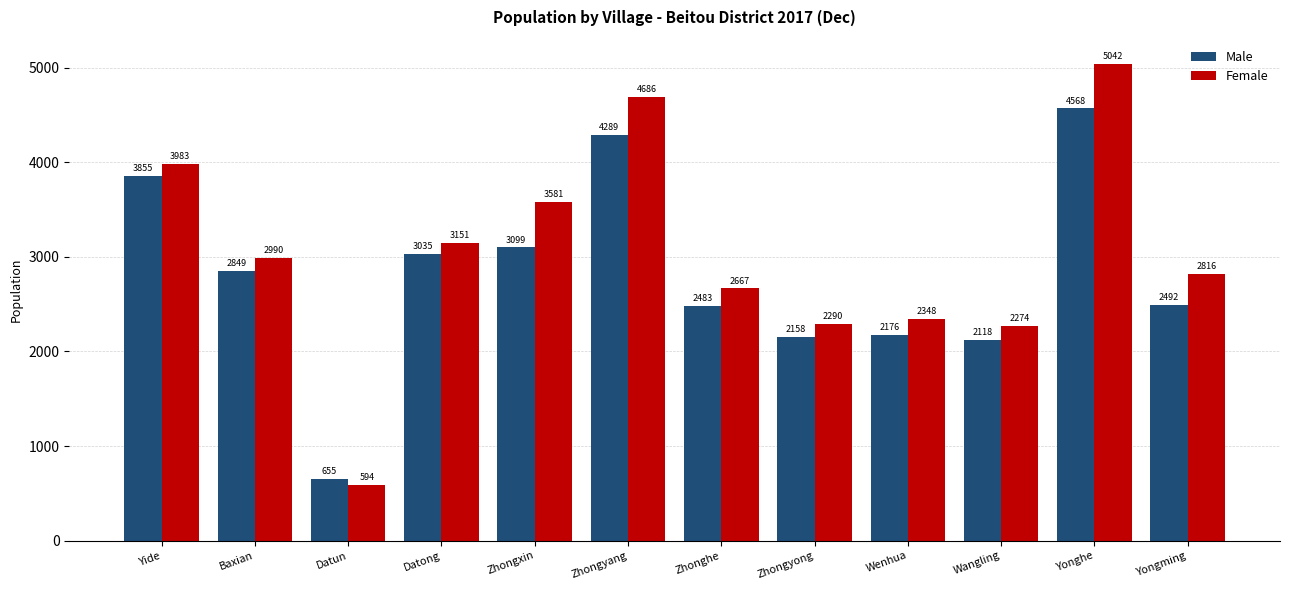

How many groups of bars are there?

12